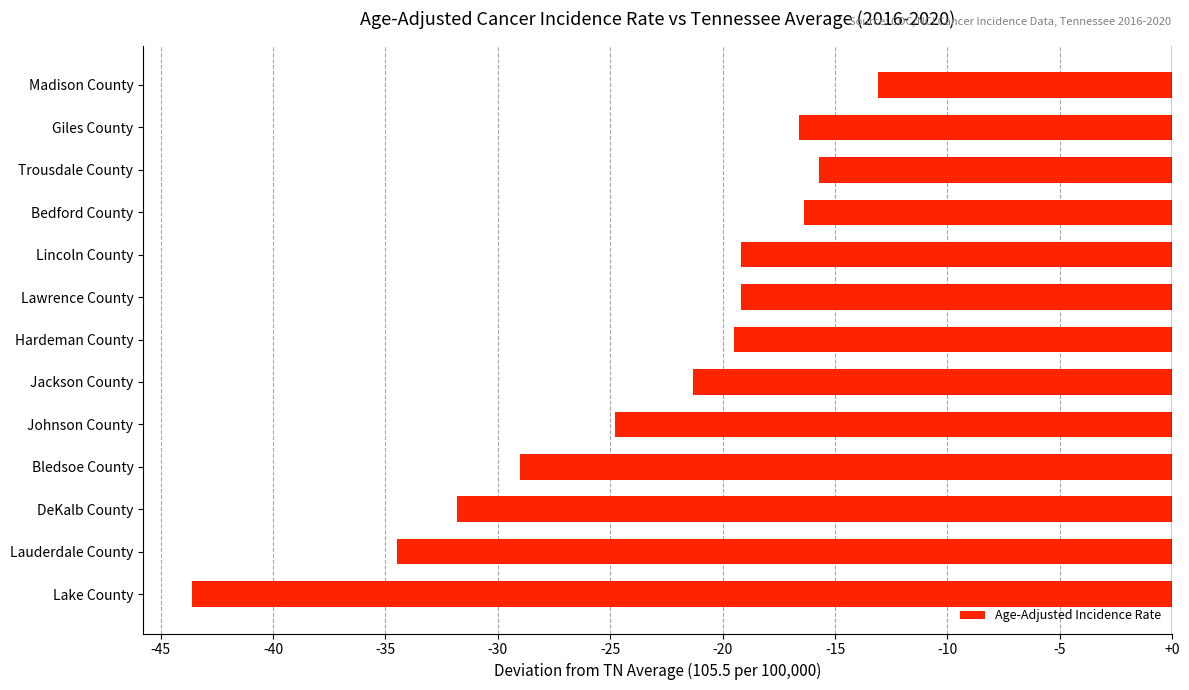

The chart shows a value of -13.1 at Madison County. True or false?

True